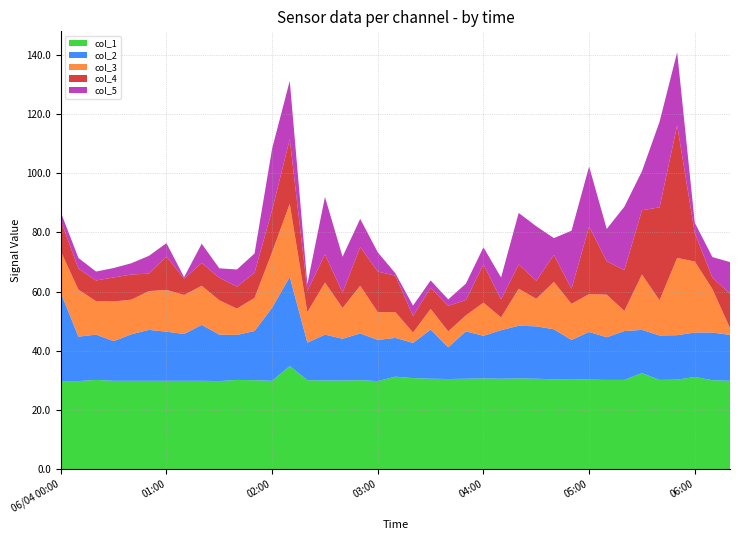

Reading left to right, extract all data points from this chart.

col_1: 29.8	29.8	30.2	29.9	29.9	29.9	29.9	29.9	29.9	29.8	30.2	30.1	29.9	34.9	30.1	30.0	30.0	30.1	29.8	31.3	30.8	30.6	30.5	30.6	30.7	30.6	30.7	30.6	30.4	30.5	30.3	30.2	30.2	32.5	30.2	30.3	31.2	30.1	29.9
col_2: 29.8	15.0	15.3	13.4	15.7	17.2	16.6	15.8	18.9	15.7	15.2	16.6	24.7	30.1	12.7	15.5	14.1	15.8	13.9	13.1	11.9	16.6	10.7	16.0	14.4	16.4	17.8	17.7	16.9	13.2	16.1	14.4	16.5	14.6	15.0	15.0	15.0	16.1	15.5
col_3: 14.0	15.9	11.3	13.4	11.7	13.1	14.1	13.2	13.2	11.6	8.9	11.2	18.8	24.7	10.3	17.6	10.4	16.1	9.4	8.7	3.5	7.0	5.4	5.4	11.2	4.3	12.5	9.3	16.0	12.2	12.8	14.4	6.8	18.7	11.9	26.1	24.0	14.7	2.3
col_4: 10.4	7.1	7.0	8.1	8.5	5.9	11.3	5.5	7.7	7.6	7.4	8.5	14.2	21.8	7.2	9.5	5.2	13.1	13.7	12.3	5.6	7.1	8.6	5.2	12.9	6.1	8.2	6.1	9.1	5.1	22.8	11.3	13.8	21.7	31.4	44.8	9.6	3.9	11.6
col_5: 2.8	3.6	3.0	3.2	3.8	6.0	4.5	0.5	6.5	3.2	5.8	6.5	20.8	19.7	2.3	19.4	12.1	9.5	6.5	0.8	3.5	2.5	2.2	5.5	5.8	7.4	17.4	18.4	5.7	19.6	20.3	10.9	21.4	13.2	28.9	24.7	3.5	6.9	10.7